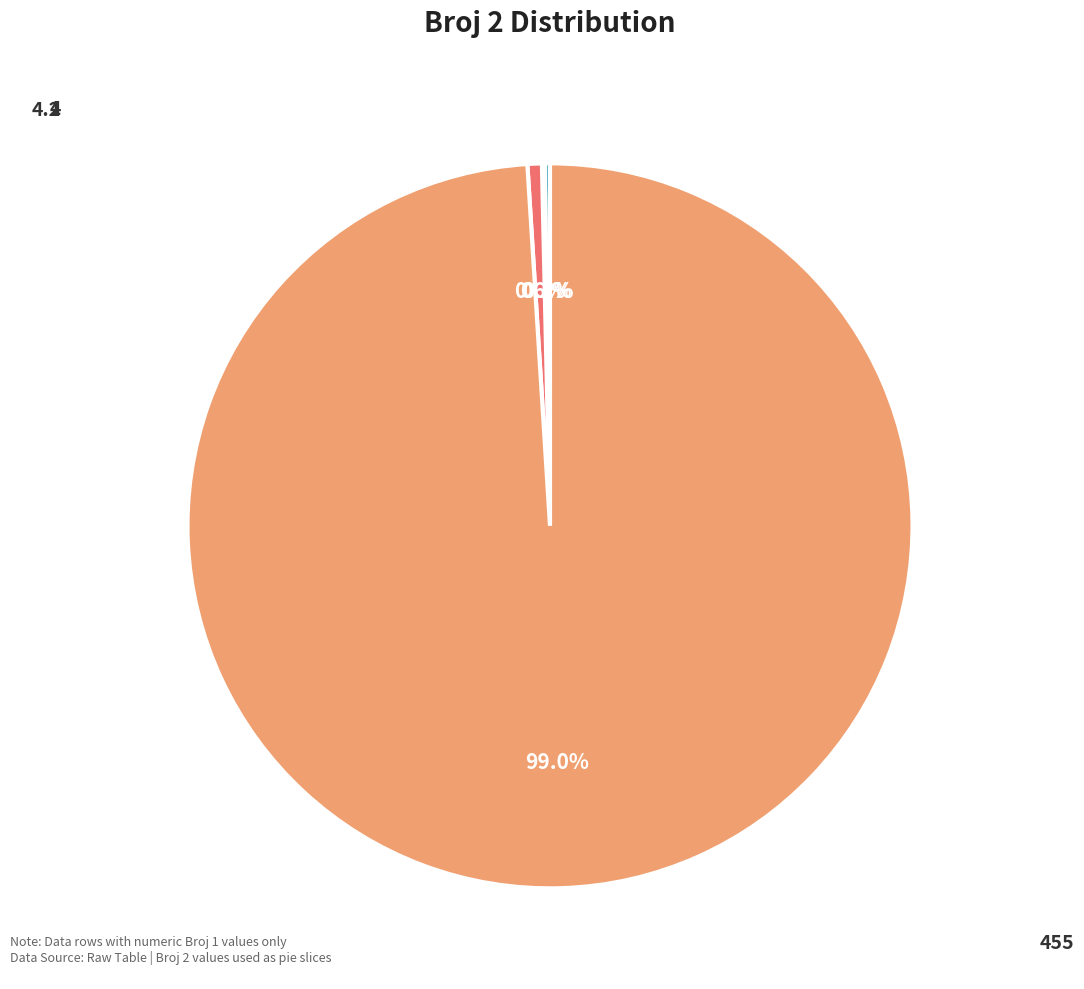

How many slices are in this pie chart?

4